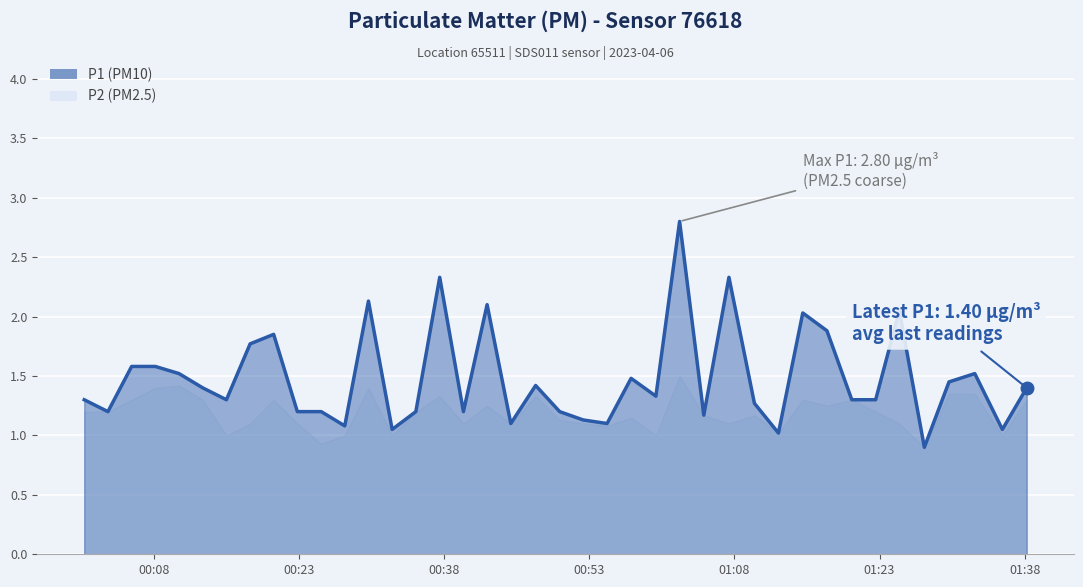

What is the greatest value displayed?

2.8